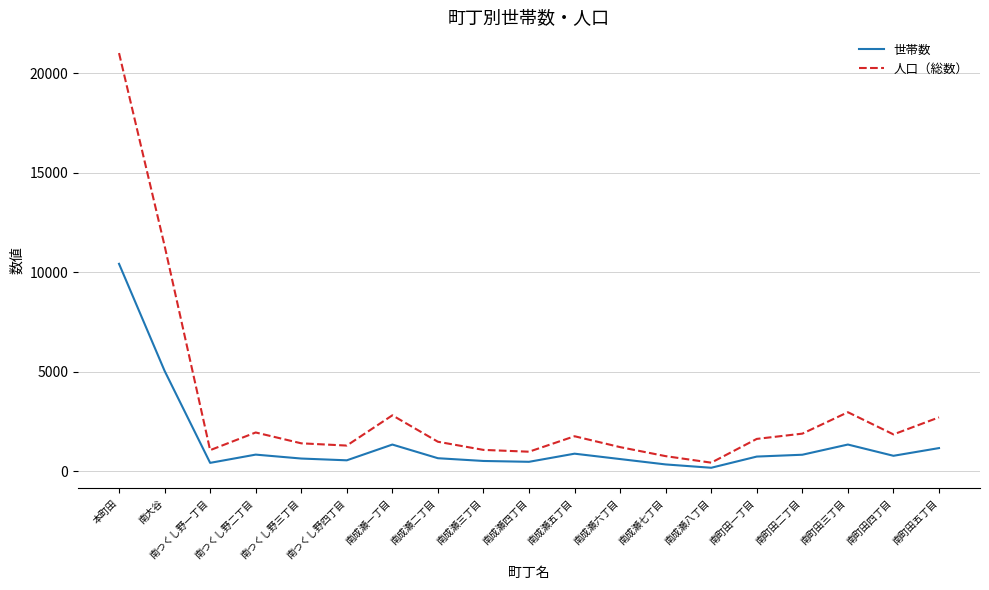

Rank the series at 本町田 from lowest to highest value.

世帯数, 人口（総数）